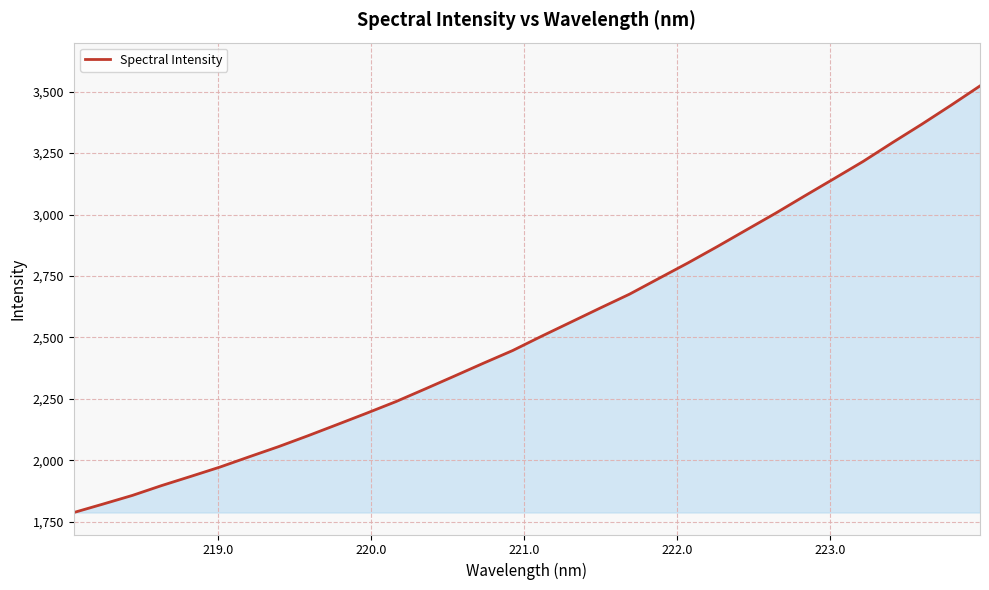

What is the minimum value shown in the chart?

1787.9